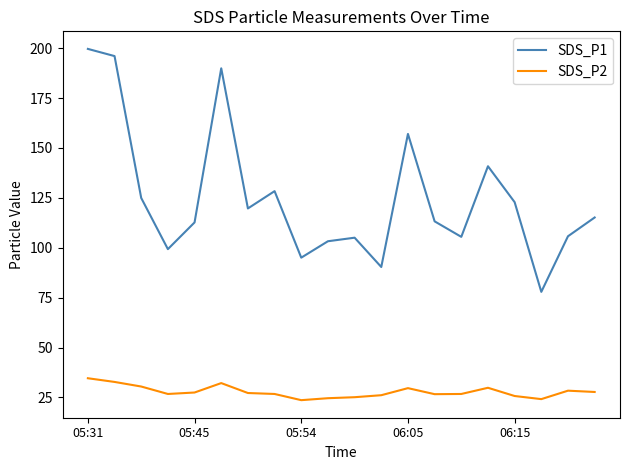

List the series in order of their peak value, lowest first.

SDS_P2, SDS_P1